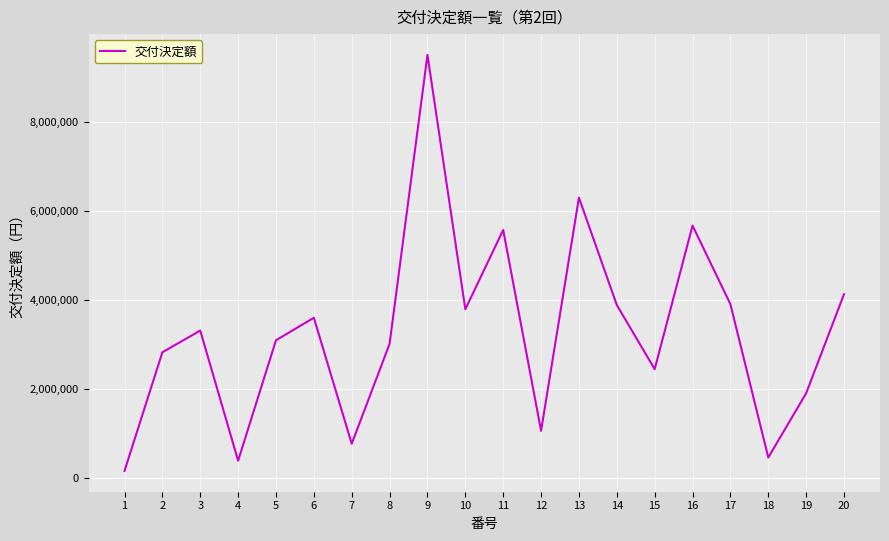

What is the average value?

3285100